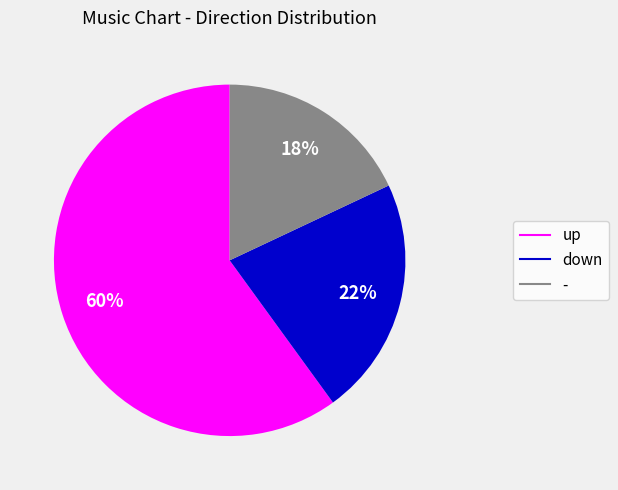

To the nearest percent, what portion does - represent?

18%